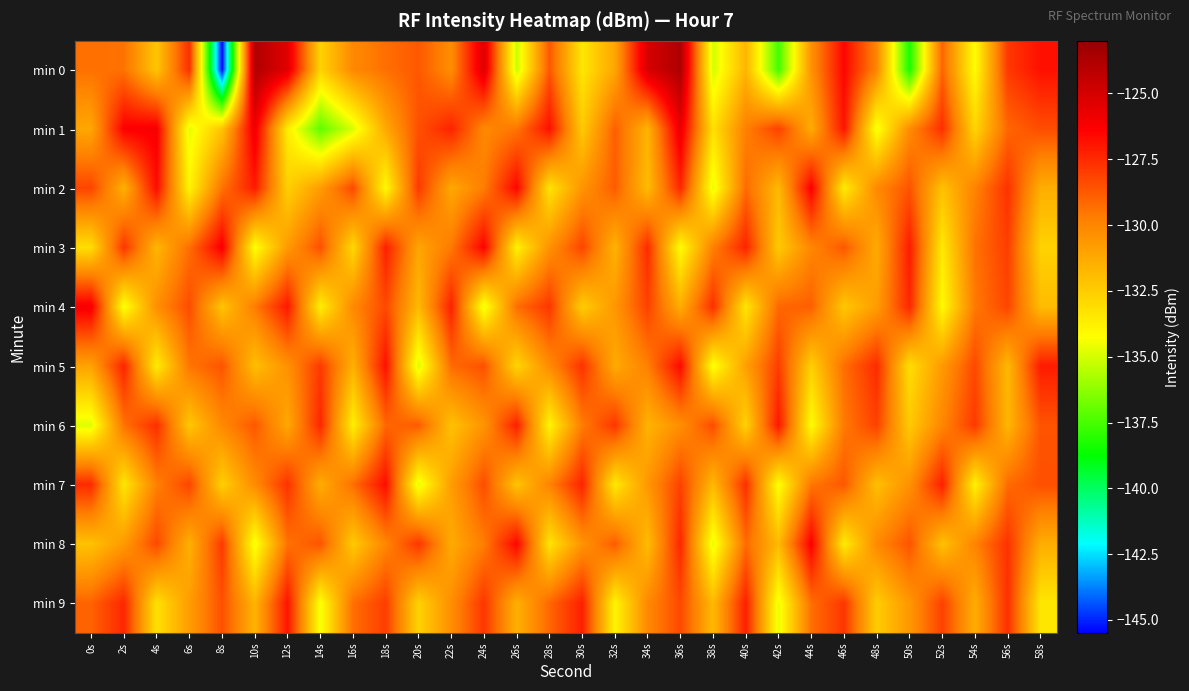

What is the maximum value shown in the chart?

-123.7